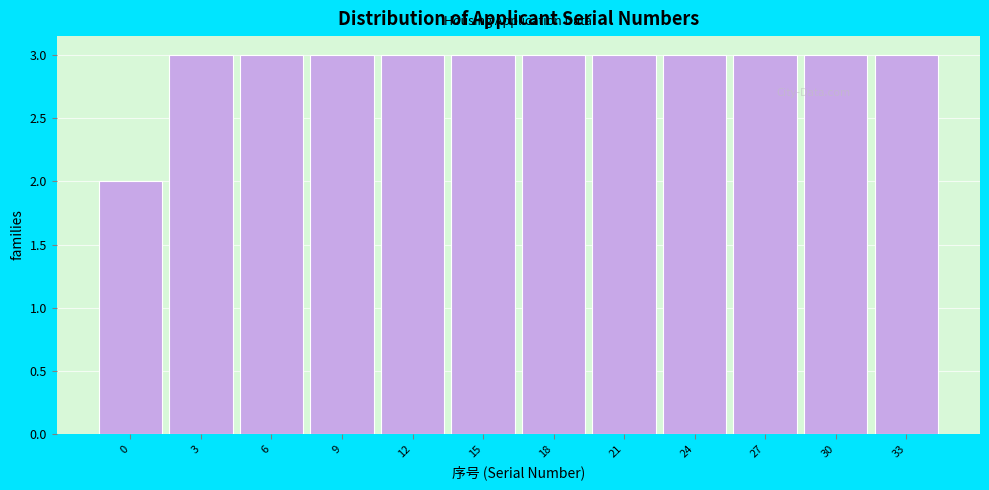

Reading left to right, extract all data points from this chart.

0=2	3=3	6=3	9=3	12=3	15=3	18=3	21=3	24=3	27=3	30=3	33=3